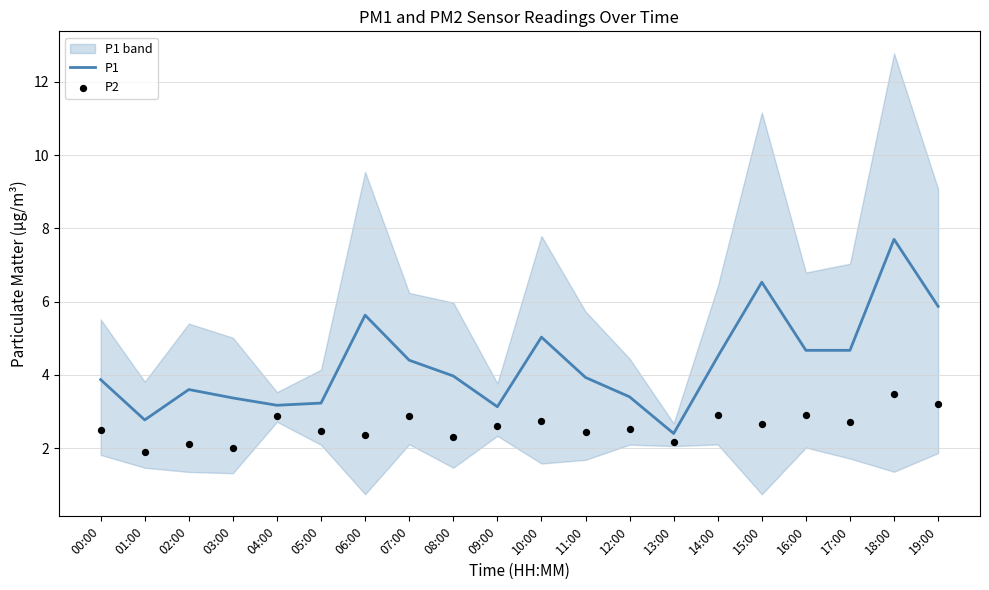

Which series has the widest spread of Y values?

P1